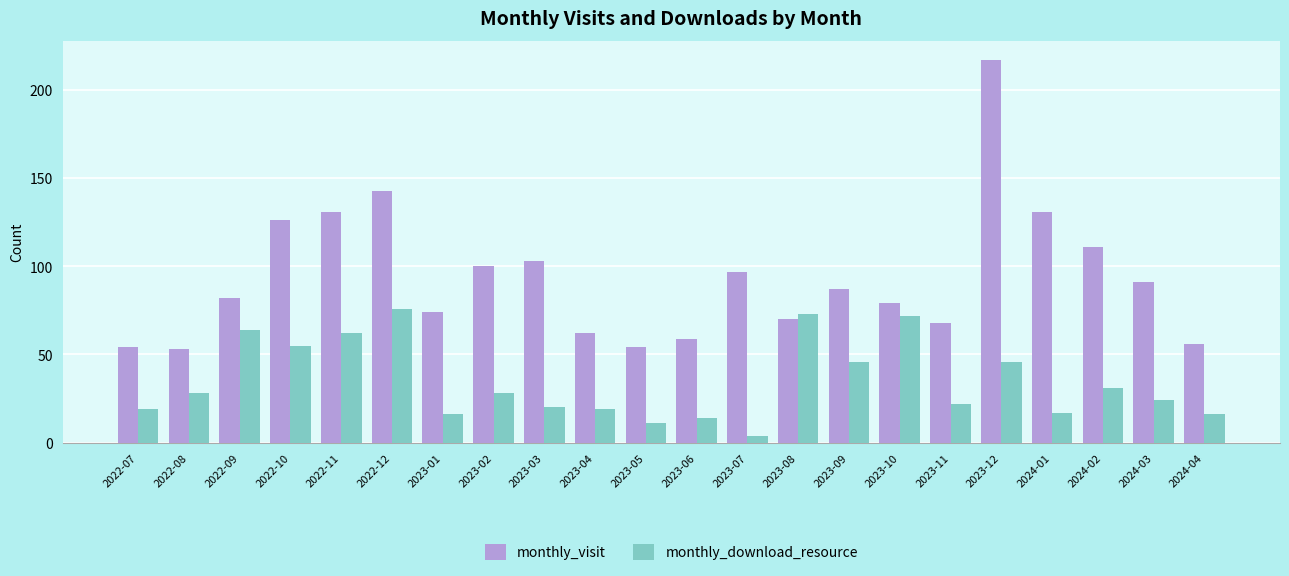

What is the greatest value displayed?

217